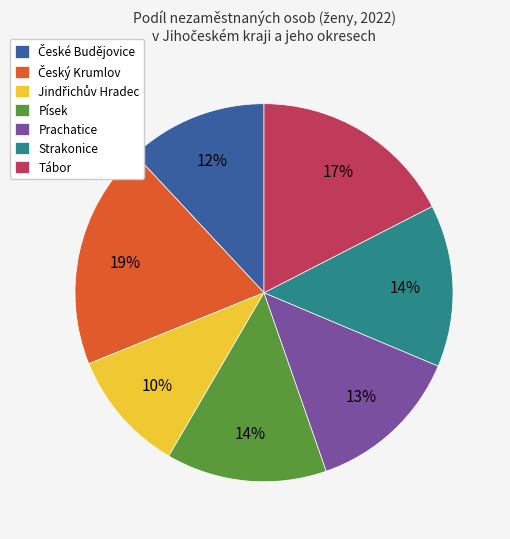

To the nearest percent, what is the average slice percentage?

14%